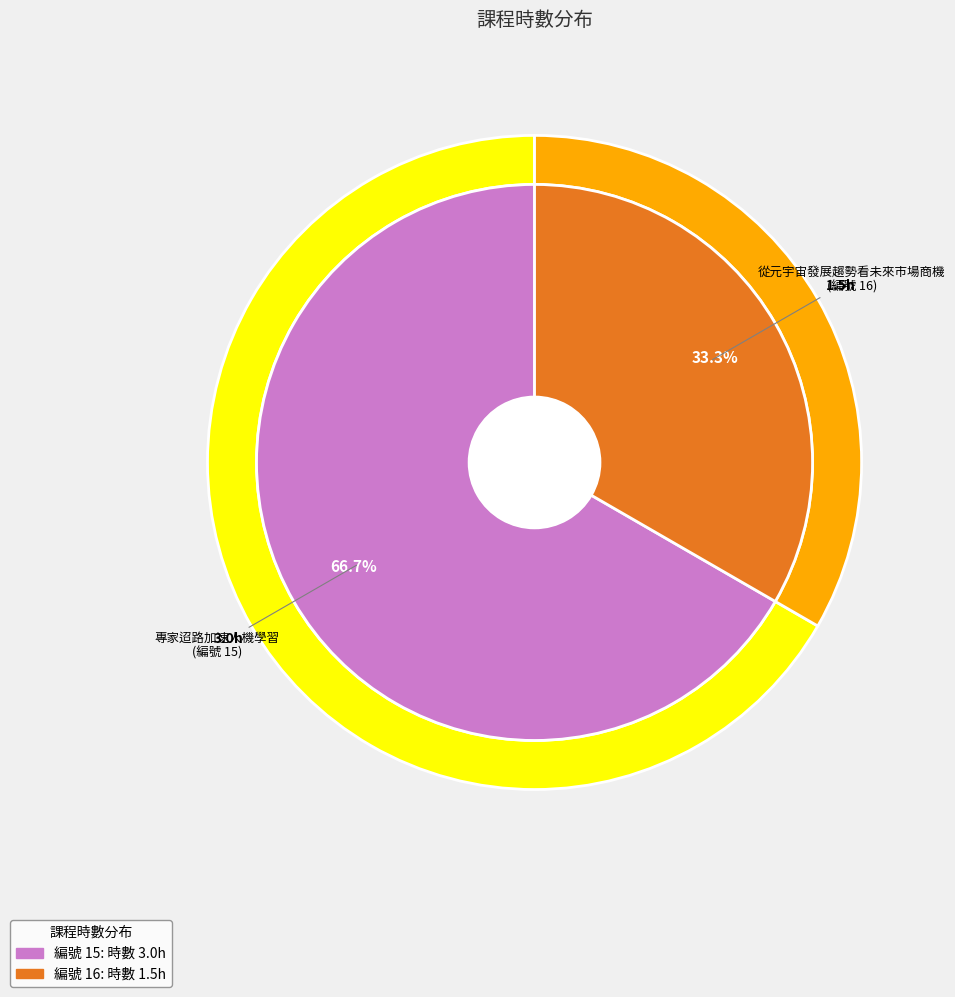

Combined, do 16 and 15 account for over 50%?

Yes